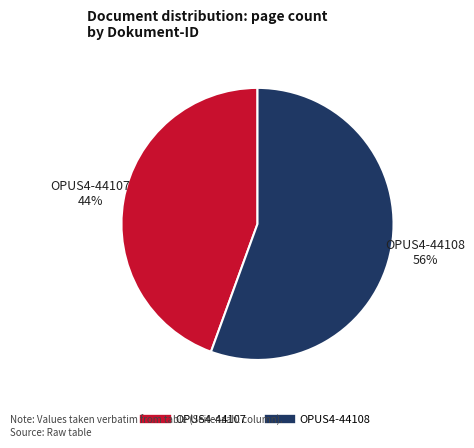

Count the number of slices in the pie.

2